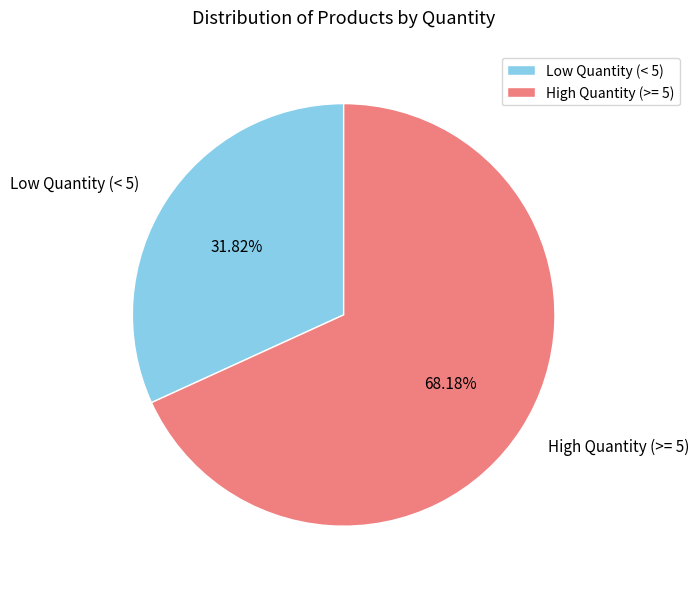

Combined, do Low Quantity (< 5) and High Quantity (>= 5) account for over 50%?

Yes